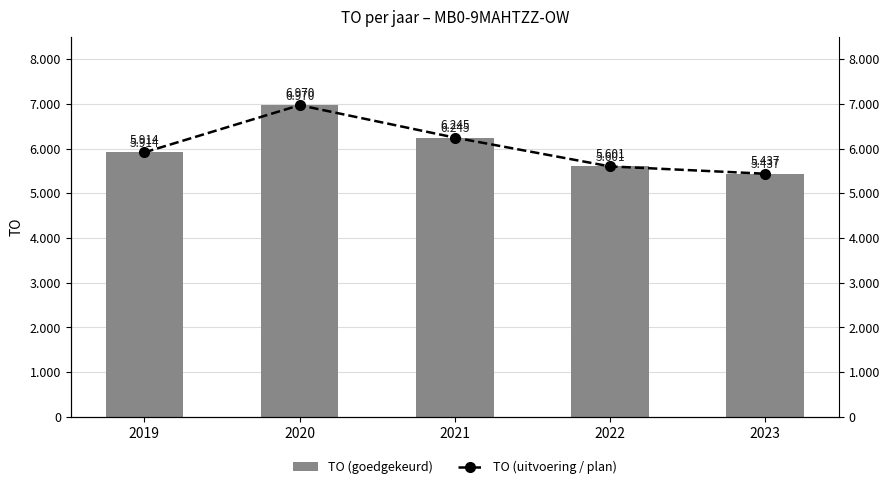

What is the difference between the TO (uitvoering / plan) values at 2023 and 2021?

808